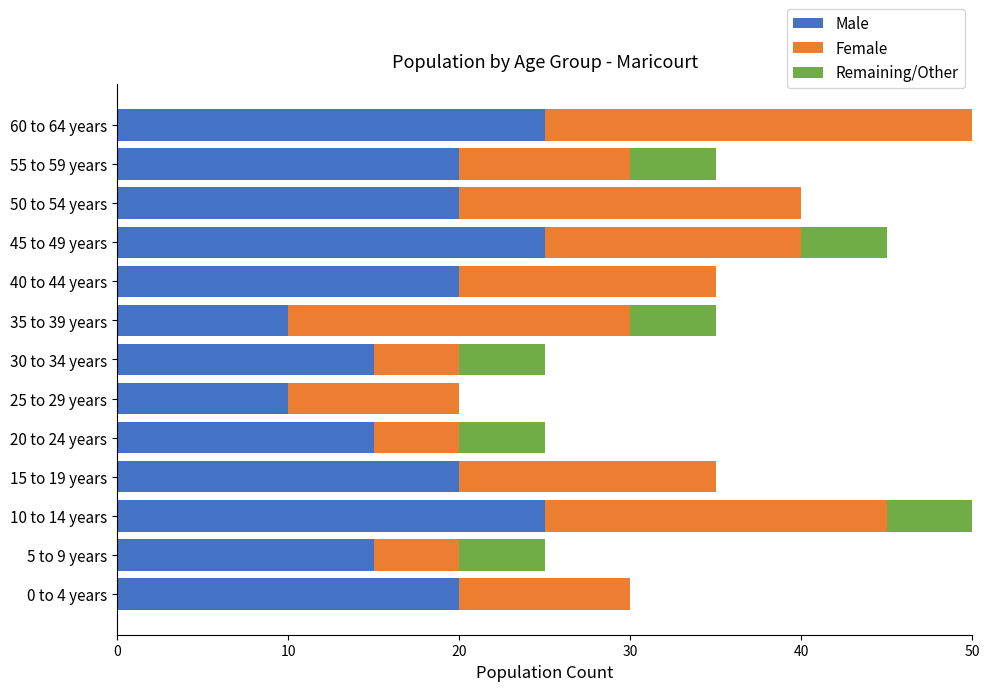

What is the difference between the maximum and minimum values in the Male series?

15